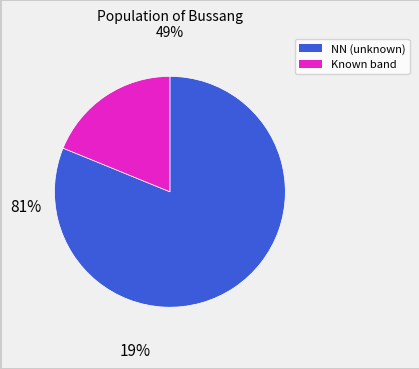

Does any single category account for the majority?

Yes